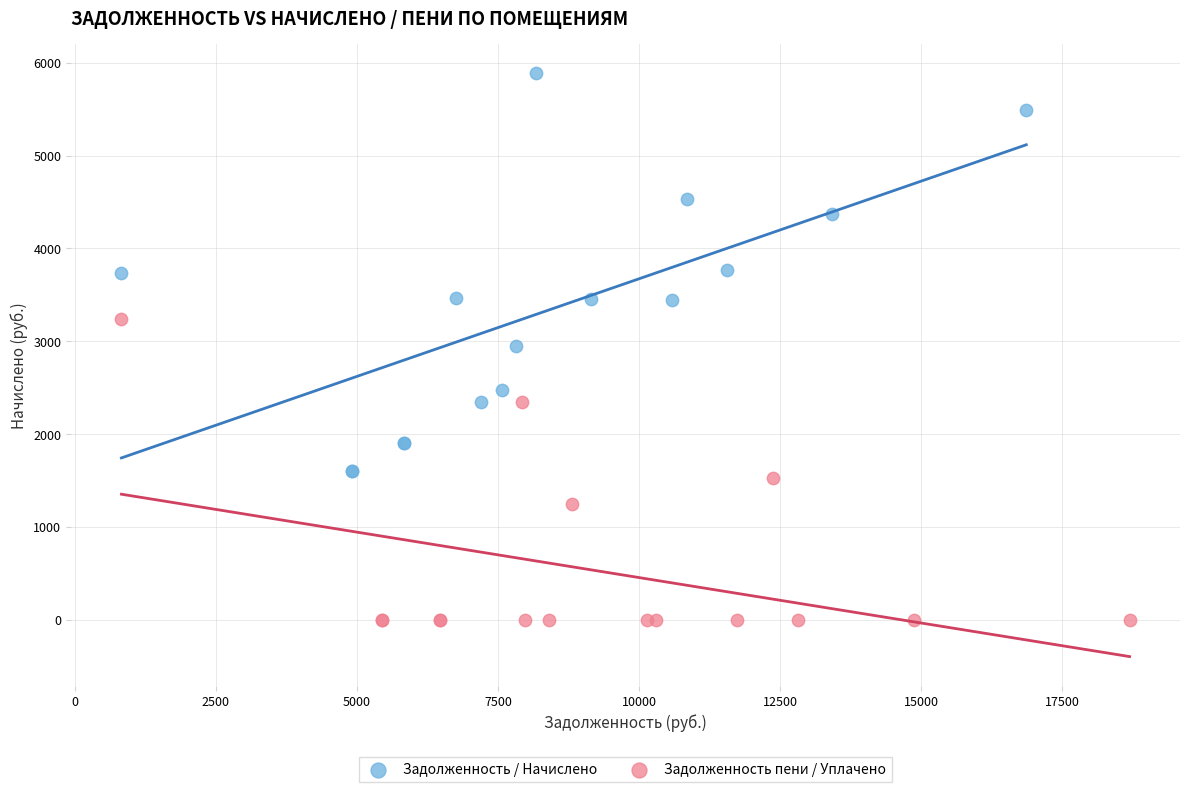

Which series has the widest spread of Y values?

Задолженность / Начислено